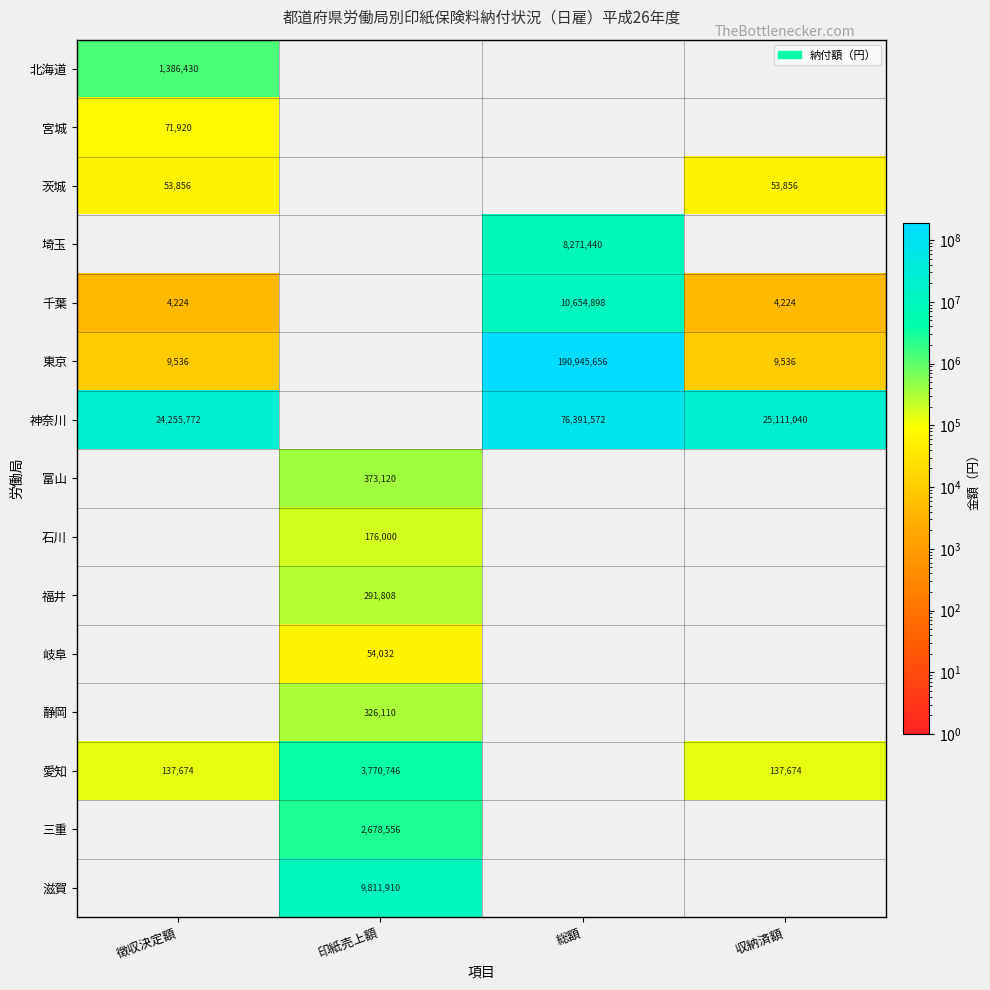

What is the total value across all series at 徴収決定額?

25919412